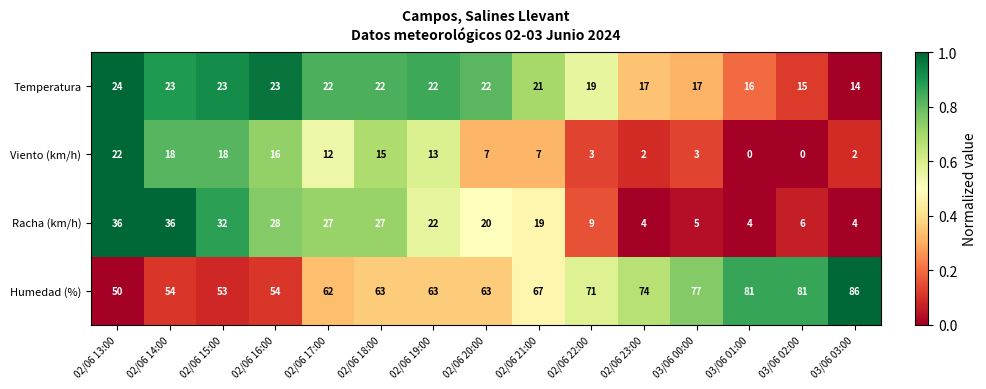

At which category is the sum across all series the highest?

02/06 13:00